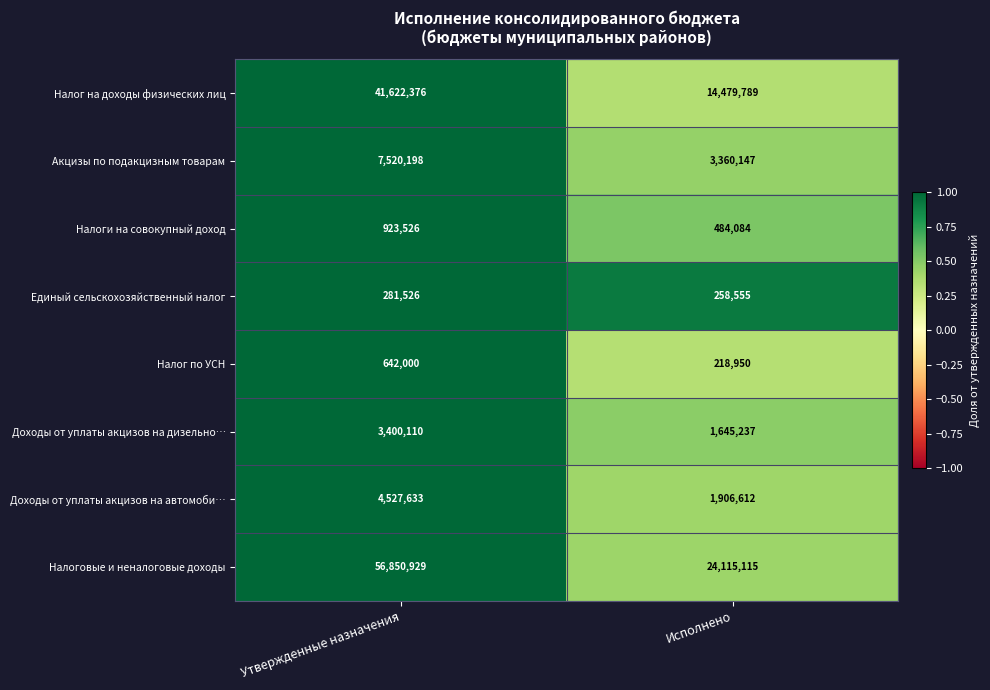

Is it true that Акцизы по подакцизным товарам equals 5086531 at Исполнено?

False